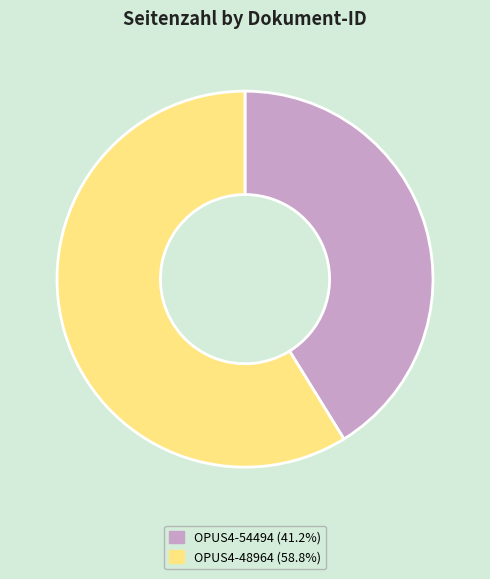

Does any single category account for the majority?

Yes